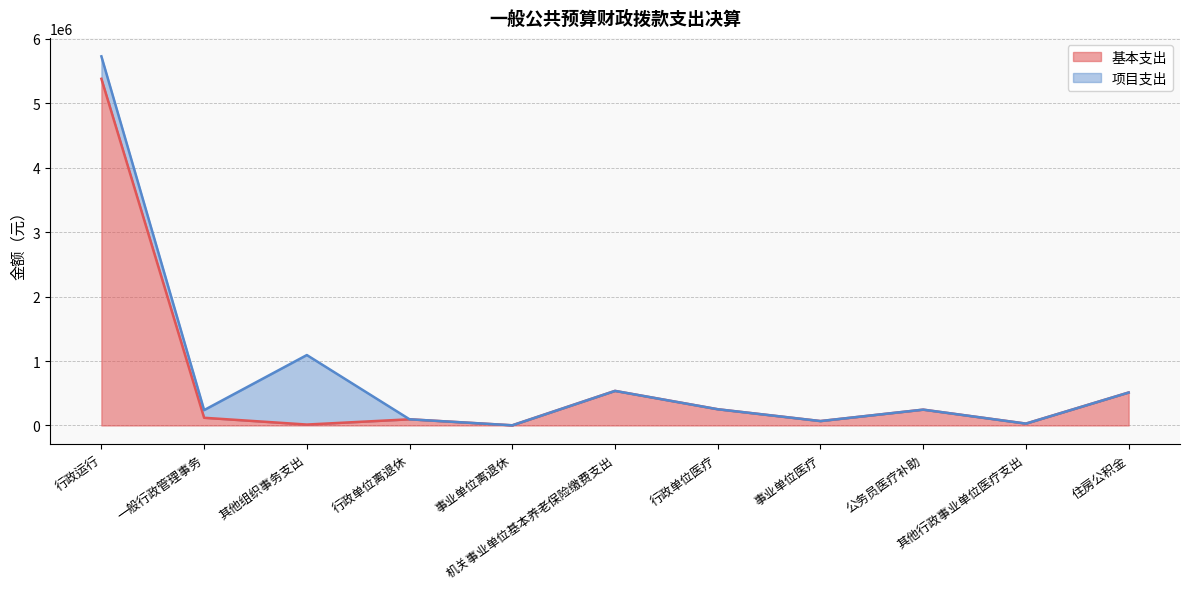

What is the highest value of the 基本支出 series?

5381937.4